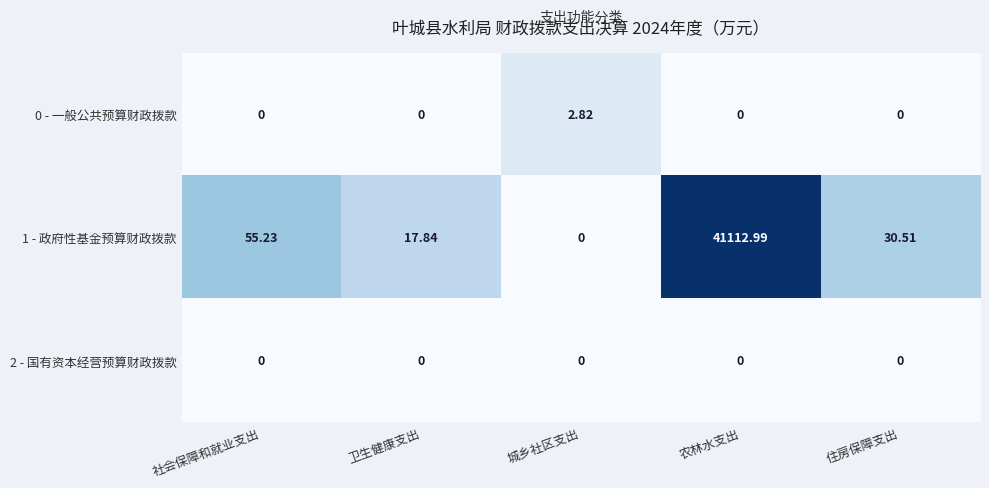

Count the number of categories in the chart.

5